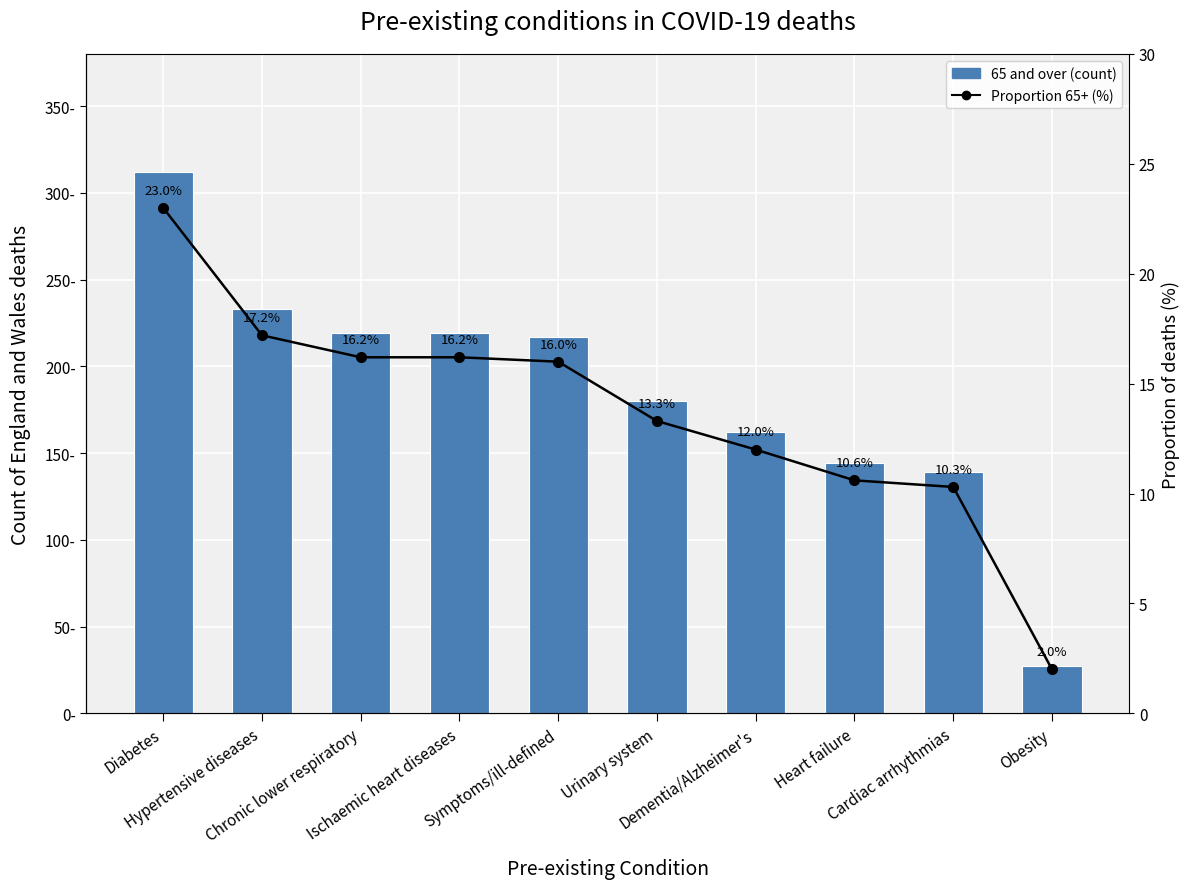

What is the difference between the highest and lowest values at Cardiac arrhythmias?

128.7